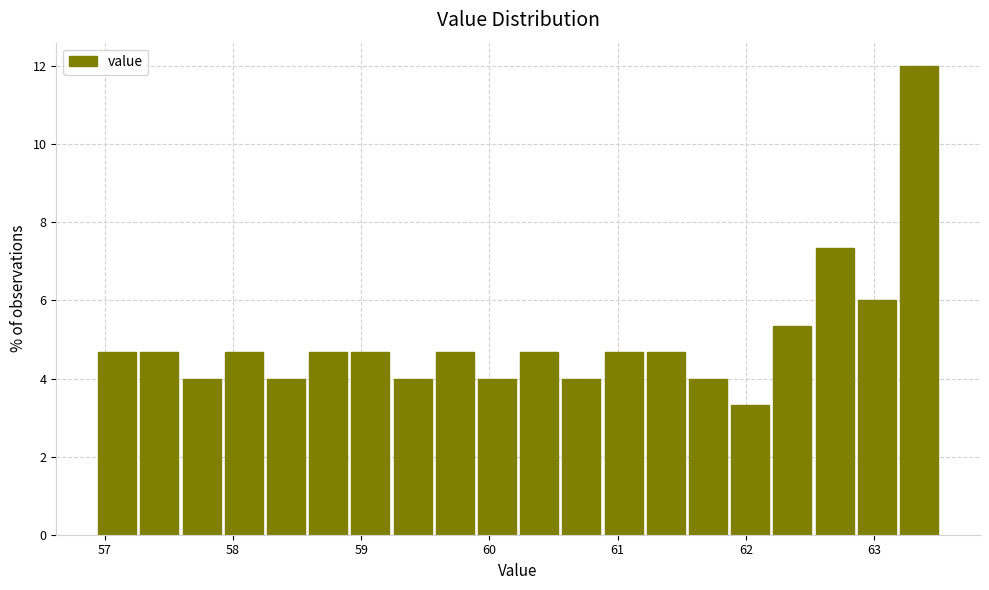

Read against the x-axis, roughly where is the centre of the tallest bar?

63.3